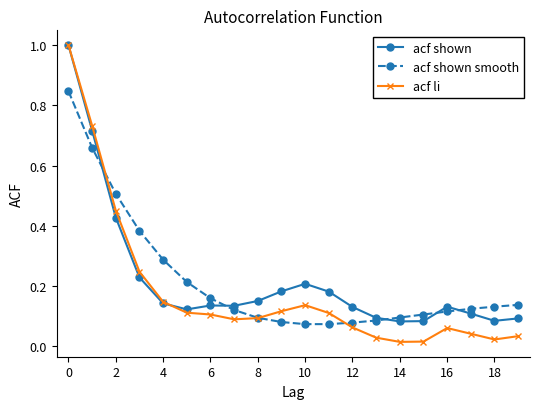

Which series has the widest spread of values?

acf li